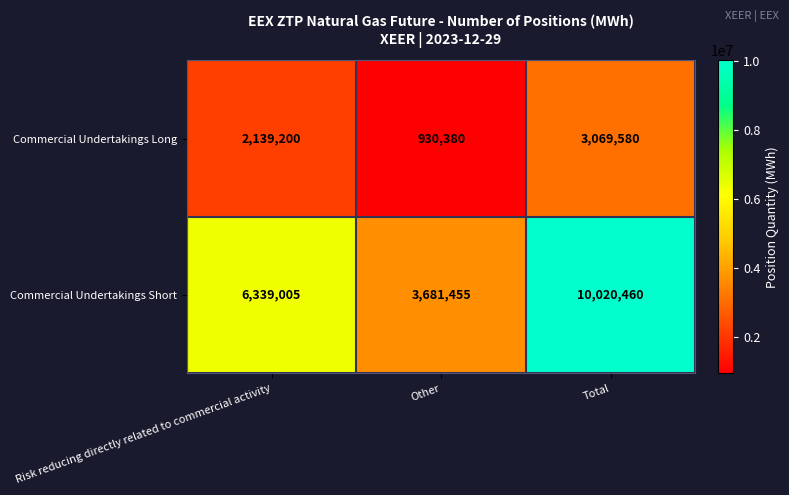

Count the number of categories in the chart.

3